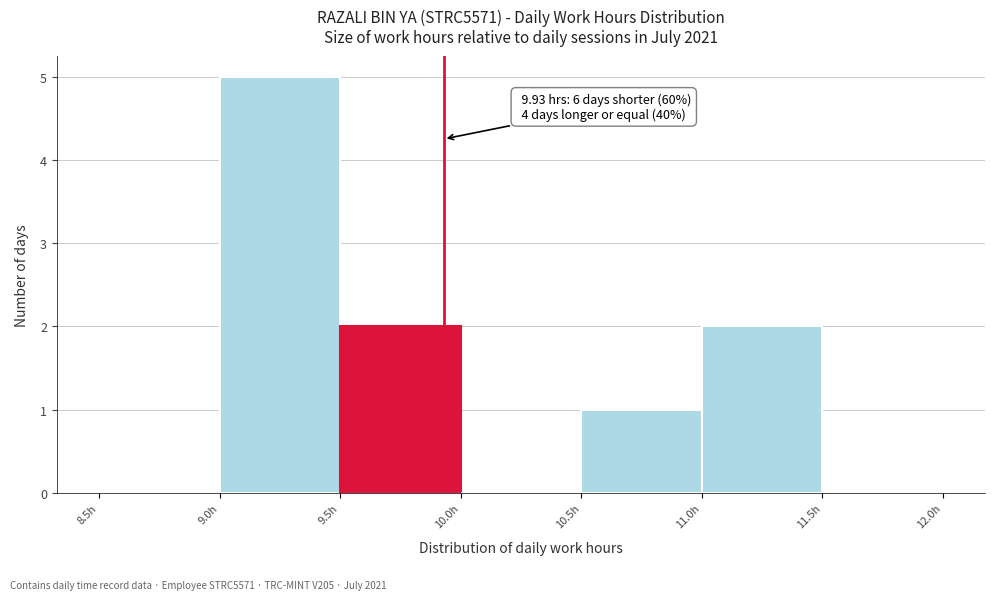

Over which range of the x-axis is the bar tallest?

9.0 to 9.5